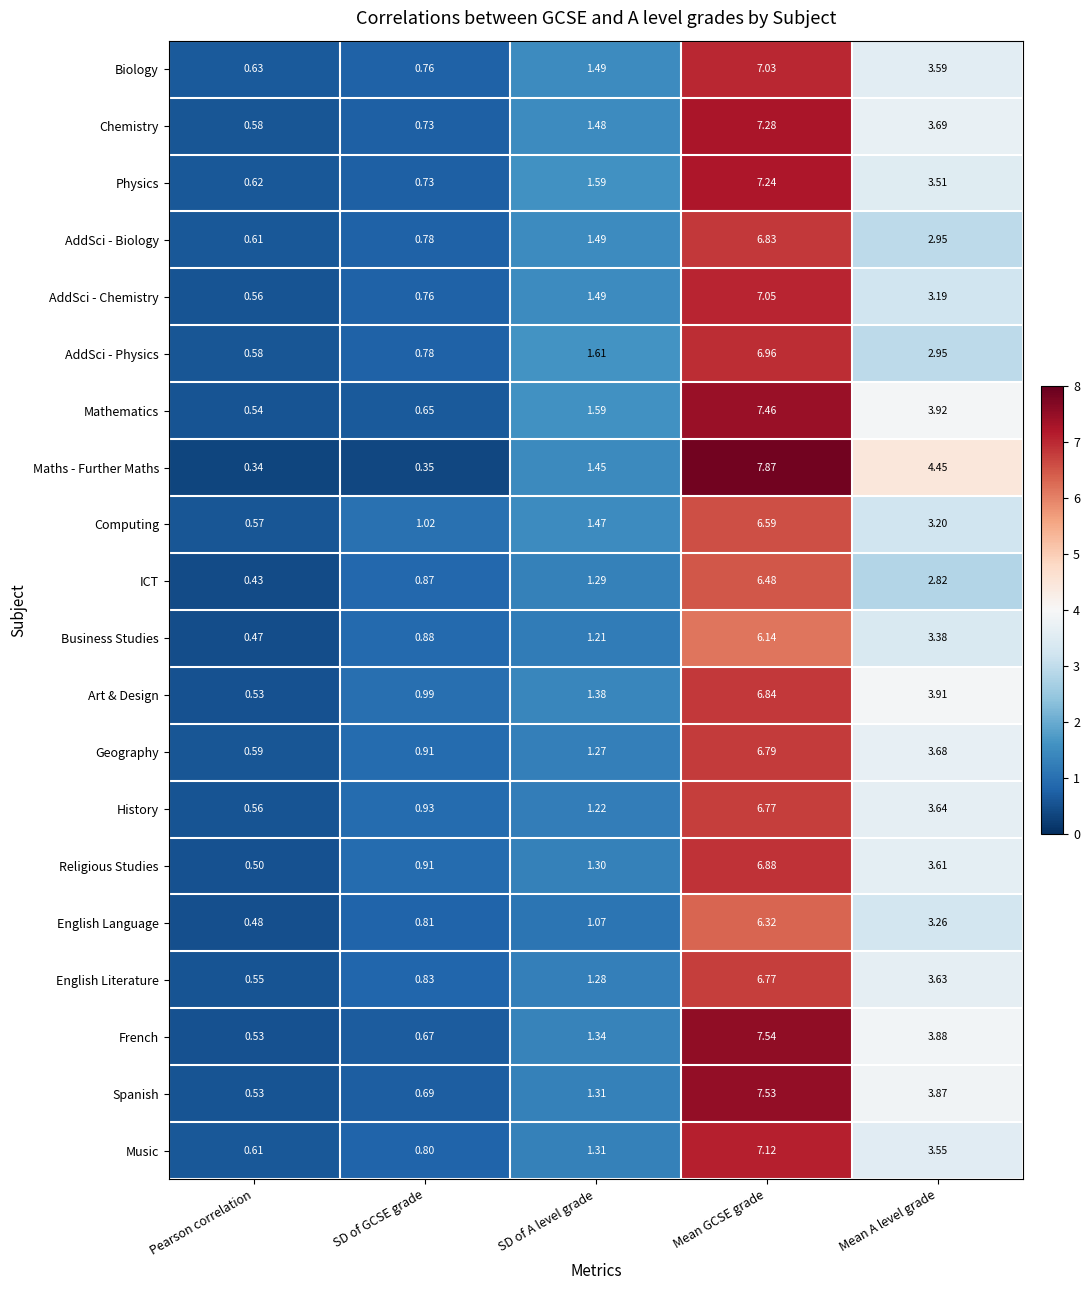

Which category has the highest value in the Spanish series?

Mean GCSE grade